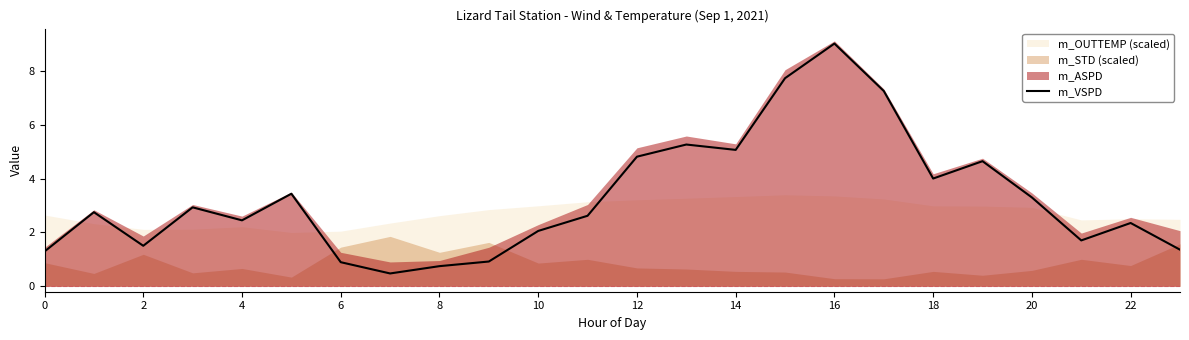

How many interior local valleys (lower than both neighbors) does the data have?

6